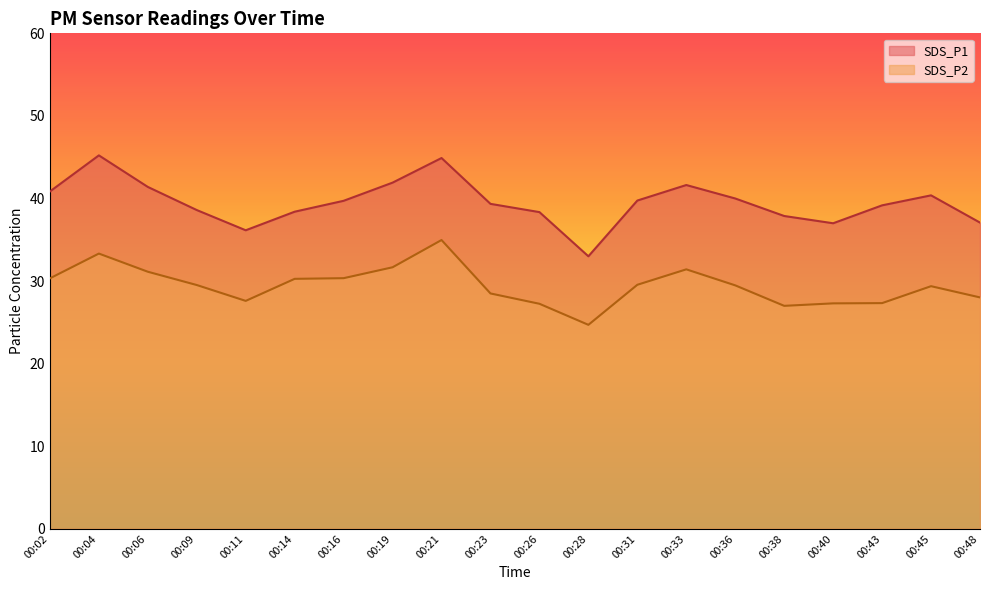

Reading left to right, what are all the values shown in this chart?

SDS_P1: 40.9	45.2	41.4	38.6	36.1	38.4	39.7	41.9	44.9	39.4	38.4	33.0	39.8	41.6	40.0	37.9	37.0	39.2	40.4	37.1
SDS_P2: 30.3	33.3	31.1	29.5	27.6	30.3	30.4	31.7	35.0	28.5	27.2	24.7	29.6	31.4	29.5	27.0	27.3	27.3	29.4	28.0